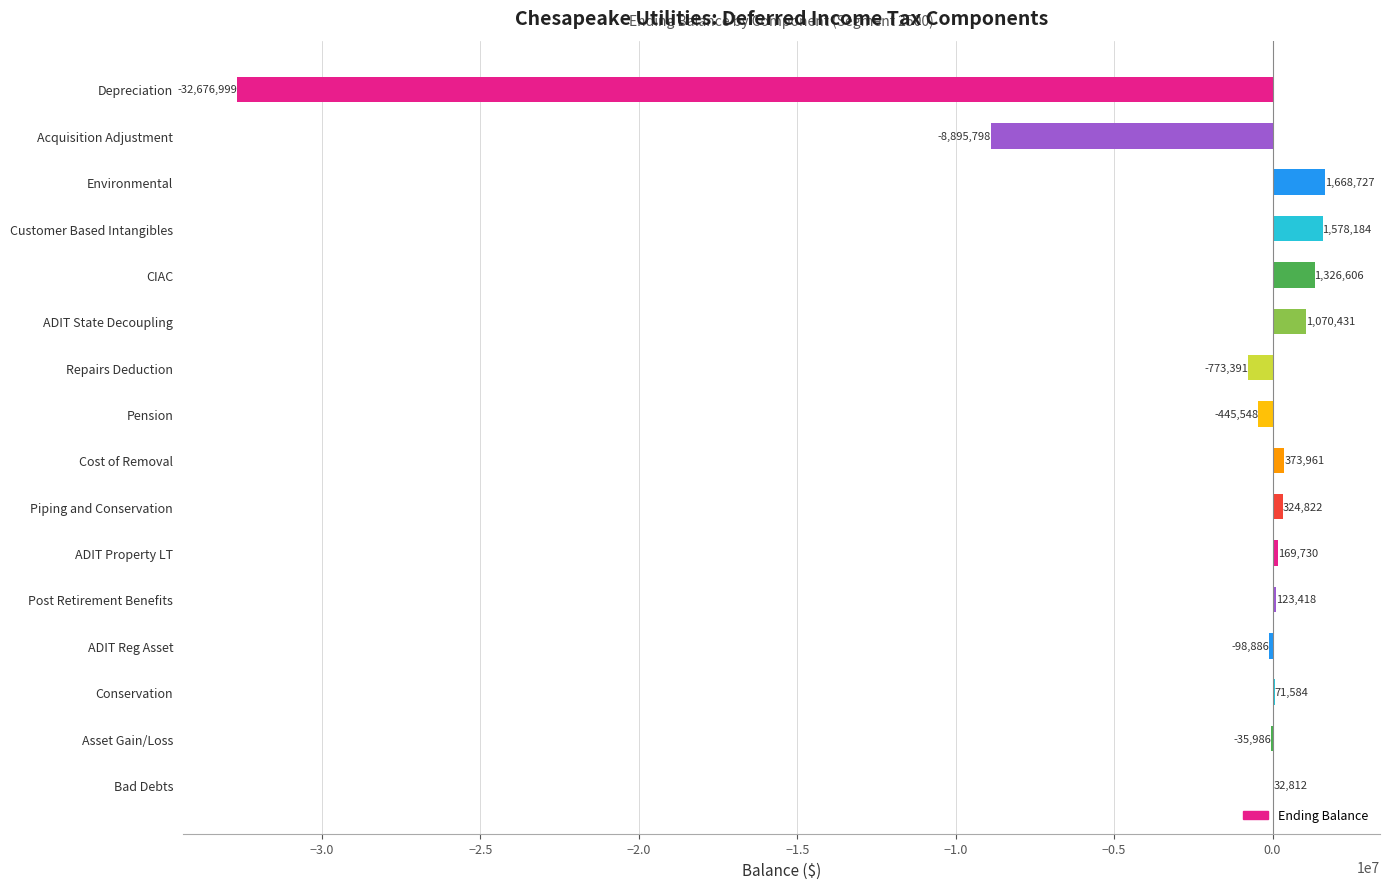

What is the change in value from Depreciation to Environmental?

+34345726